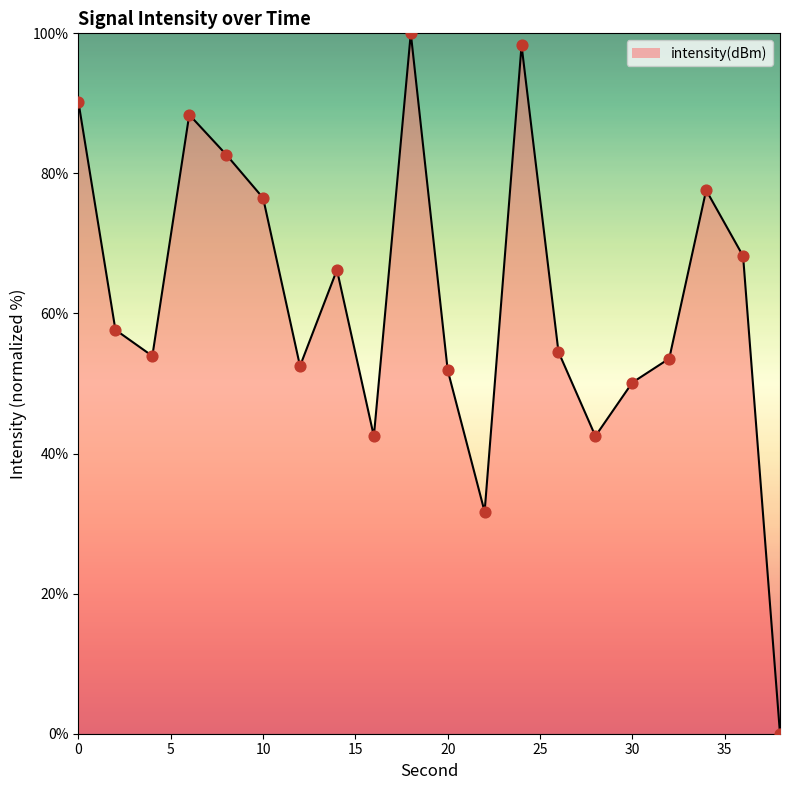

What is the difference between the maximum and minimum values?

100.0